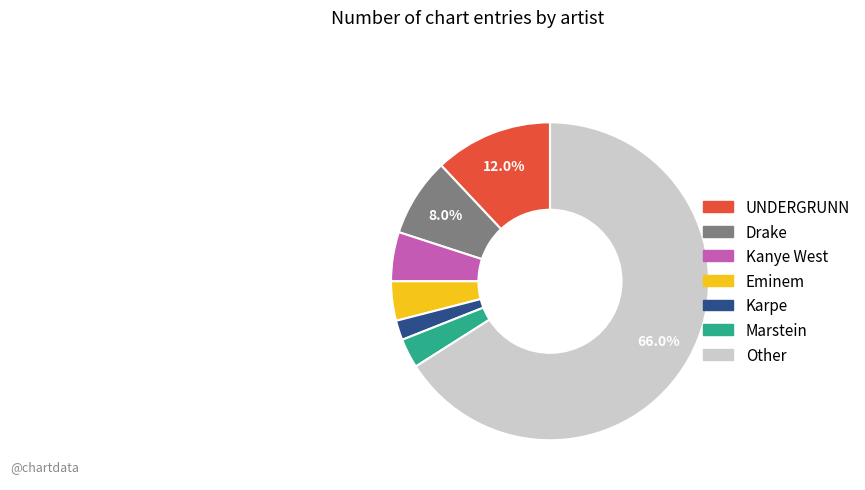

To the nearest percent, what is the average slice percentage?

14%